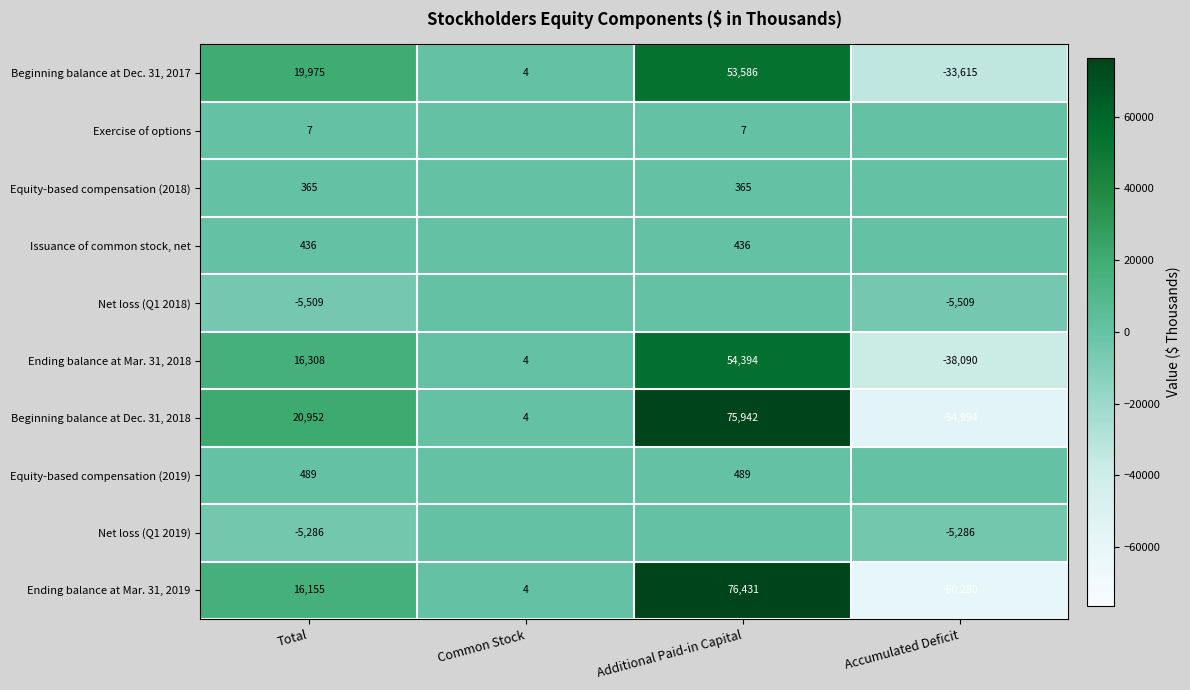

What is the sum of all Beginning balance at Dec. 31, 2018 values?

41904